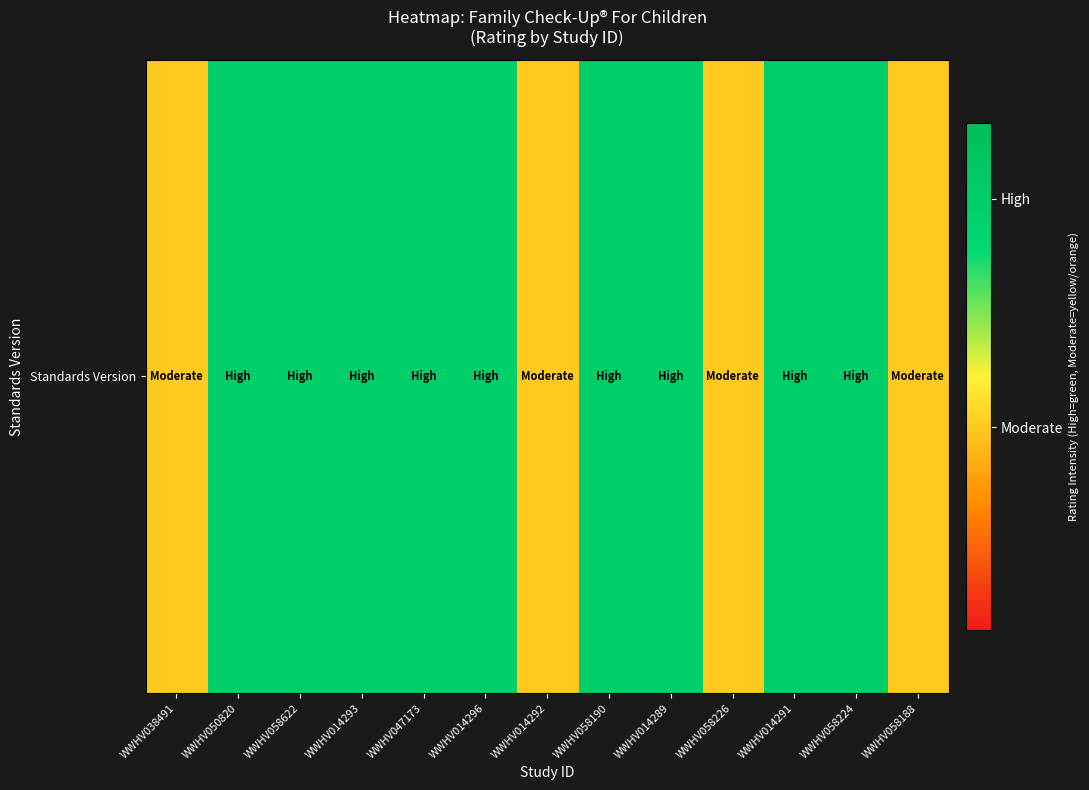

Which has a higher value, WWHV014292 or WWHV058226?

WWHV014292